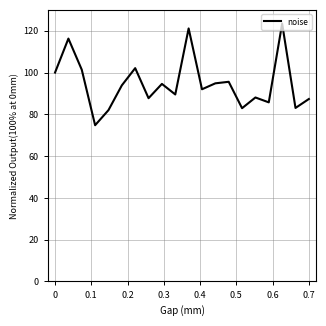

What is the difference between the maximum and minimum values?

48.6